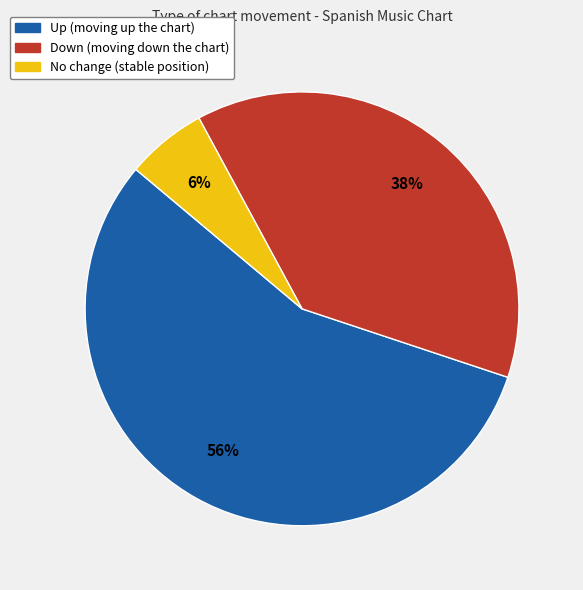

To the nearest percent, what is the average slice percentage?

33%